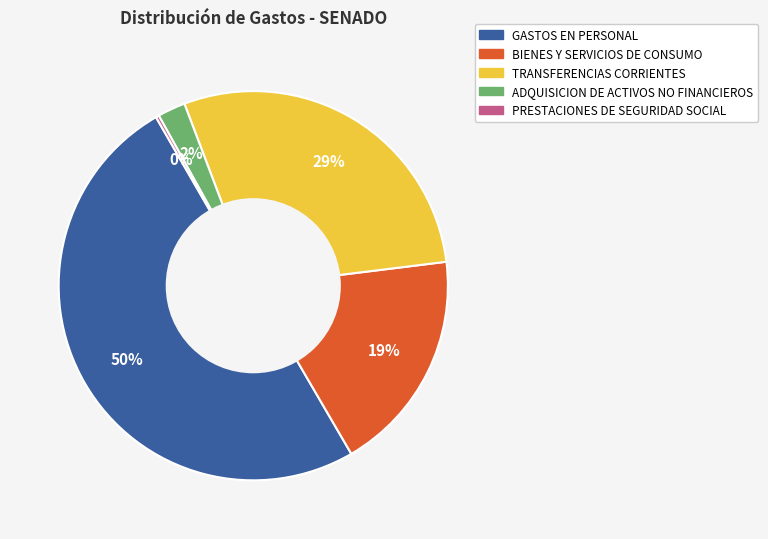

Between TRANSFERENCIAS CORRIENTES and ADQUISICION DE ACTIVOS NO FINANCIEROS, which is larger?

TRANSFERENCIAS CORRIENTES